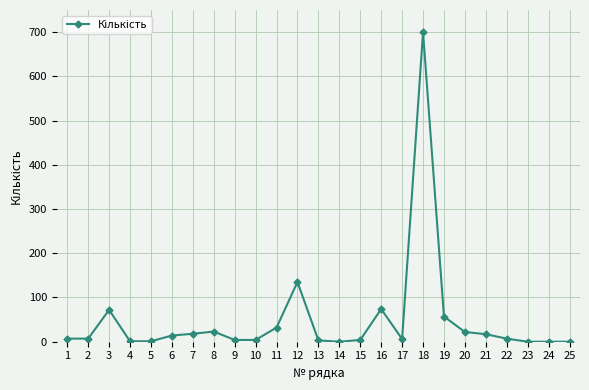

True or false: the data shows 17 at 21.

True